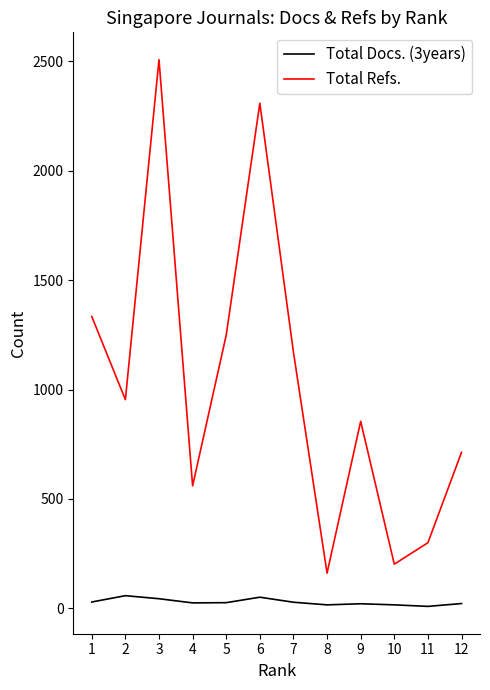

Does the chart display data point markers on the line(s)?

No